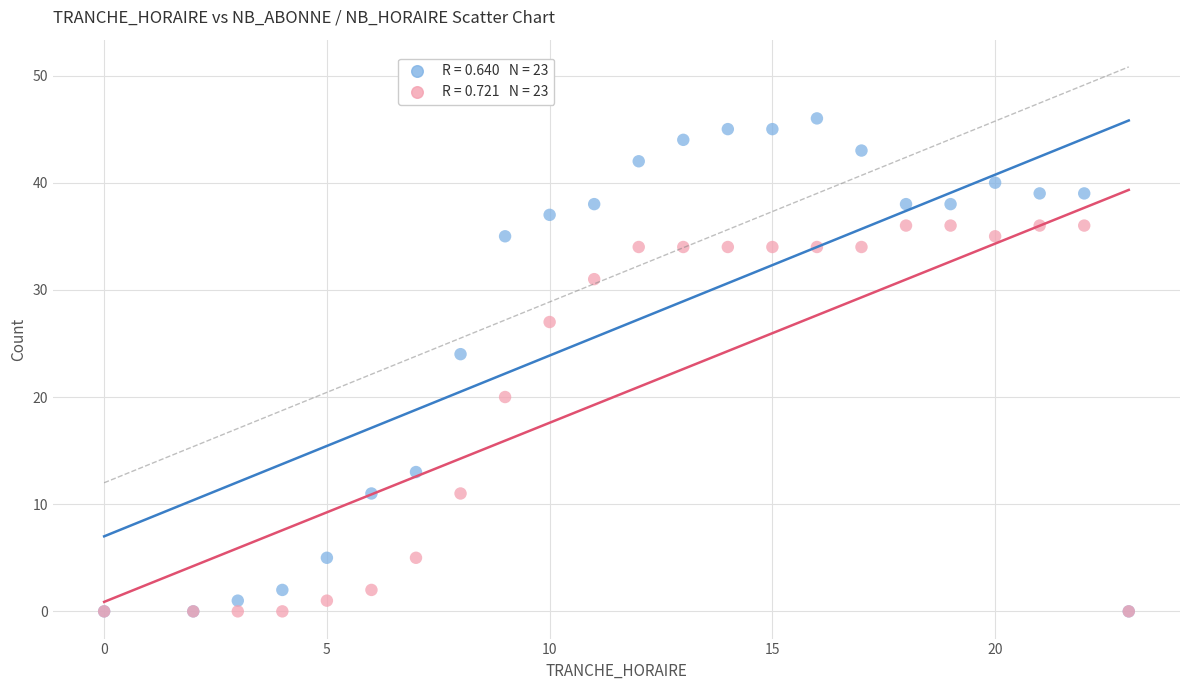

Across all series, what Y value is closest to 23?

24